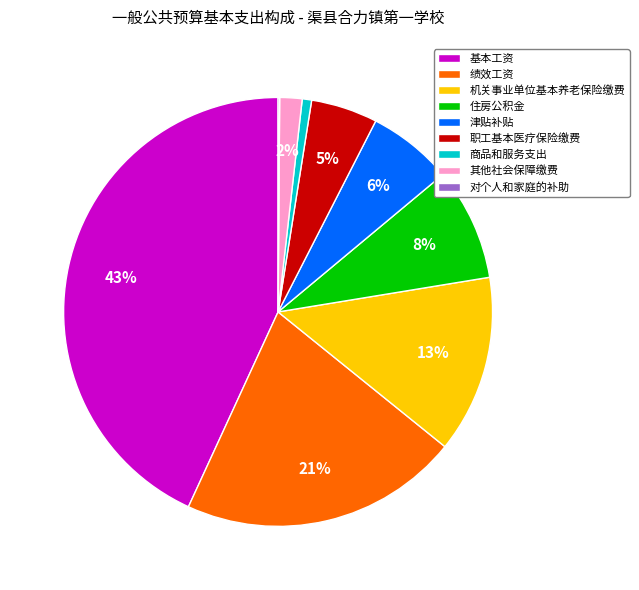

Is there a majority slice in this chart?

No